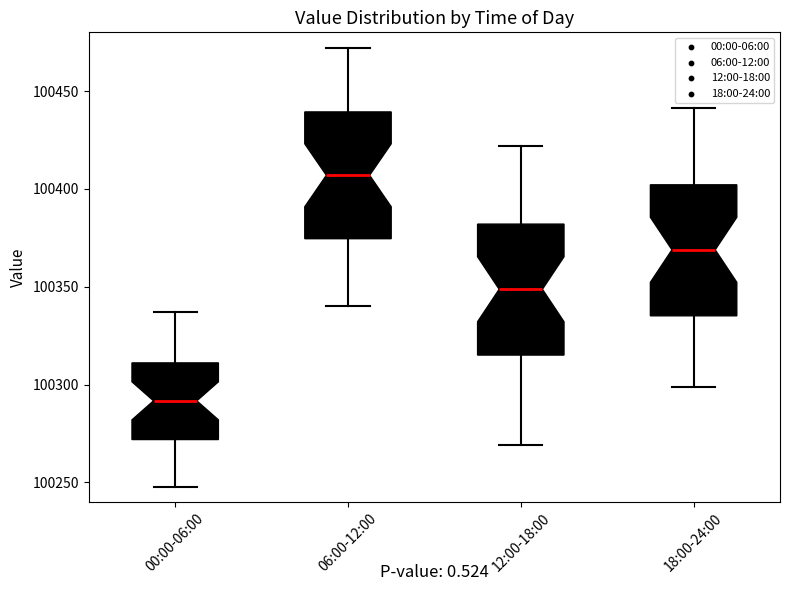

Where does the median line of the box for 12:00-18:00 sit on the y-axis? The values are not printed on the chart, so give them approximately, as read against the axis.

100350